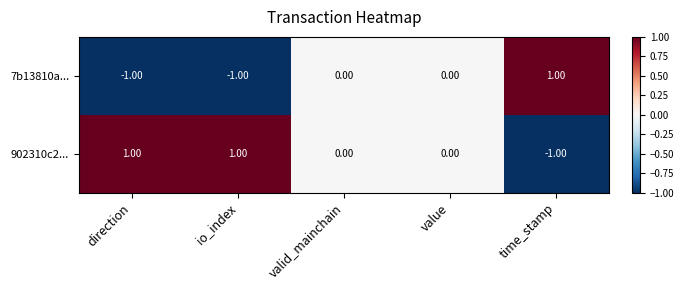

Rank the series by their average value, from highest to lowest.

902310c2..., 7b13810a...